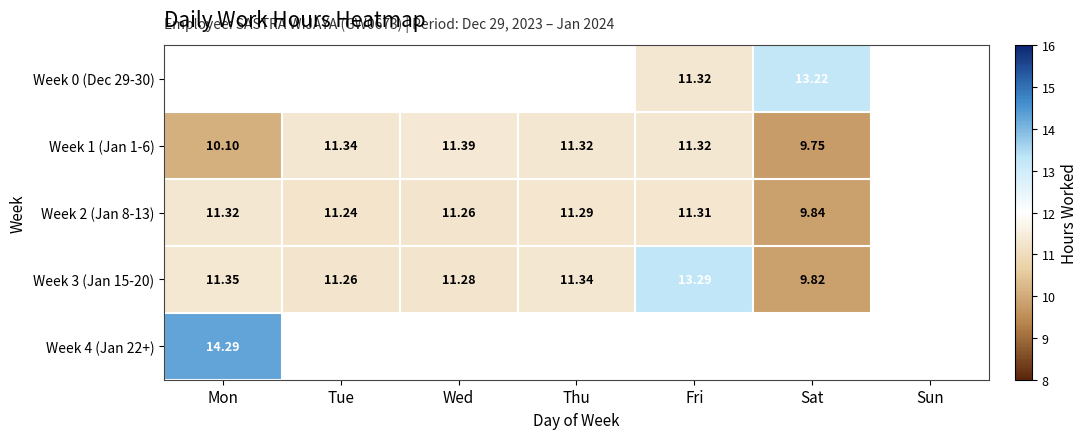

True or false: Week 2 (Jan 8-13) has a value of 15.6 at Wed.

False